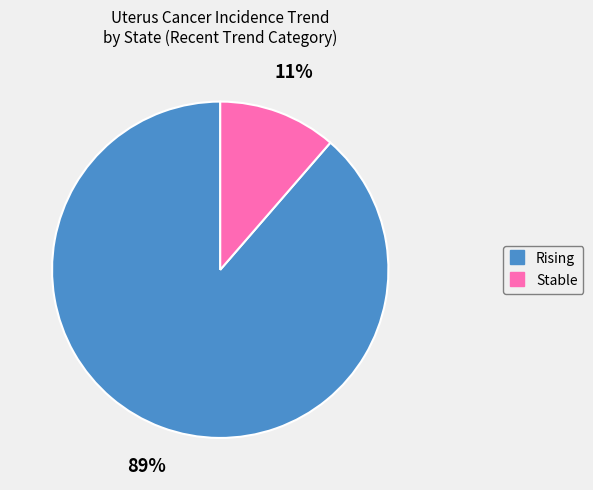

Does any single category account for the majority?

Yes